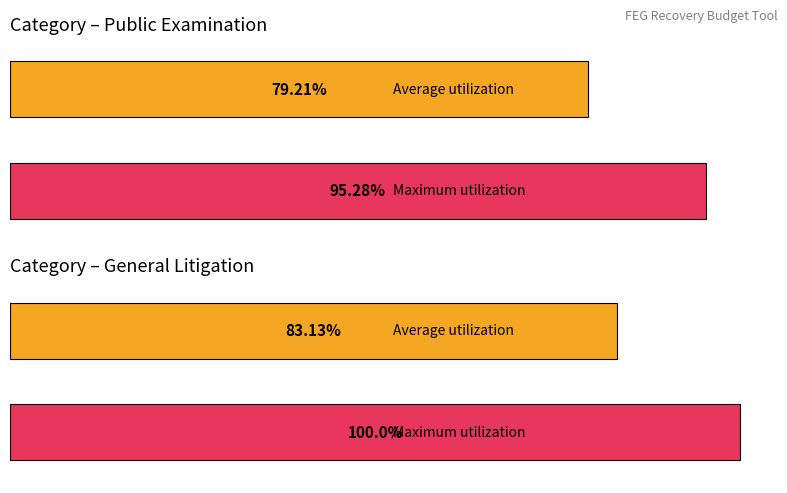

Reading right to left, transcribe all the data shown in this chart.

Average utilization: General Litigation=83.1	Public Examination=79.2
Maximum utilization: General Litigation=100.0	Public Examination=95.3